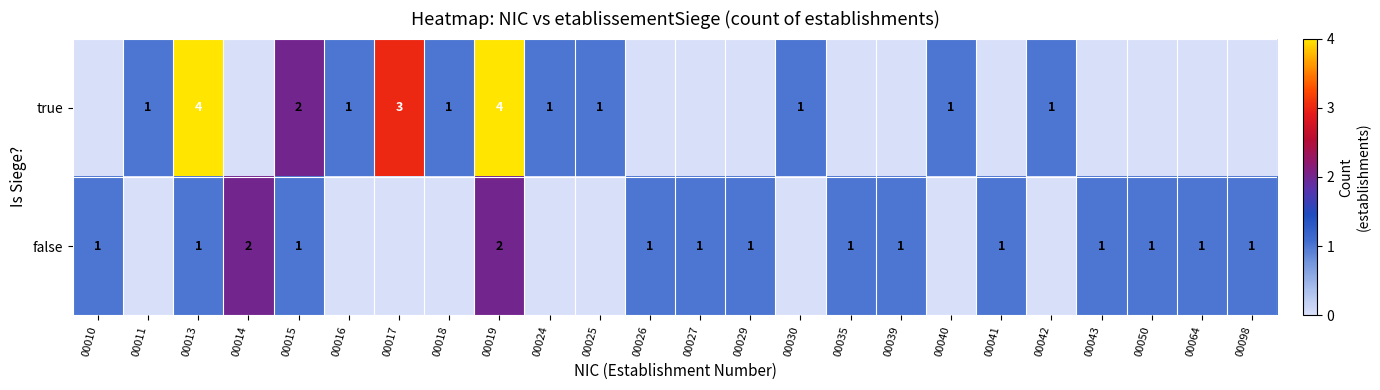

The value of true at 00025 is 1. True or false?

True